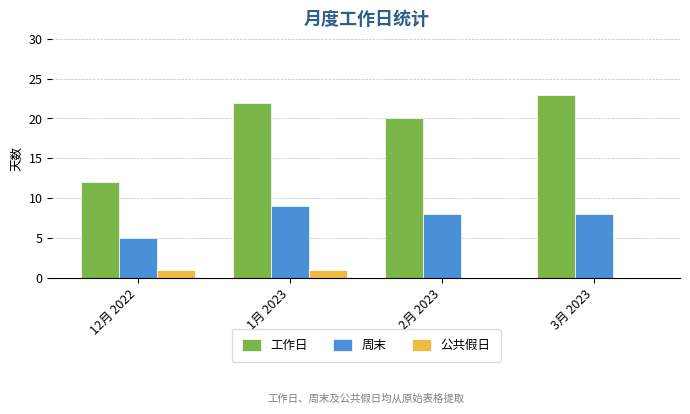

What is the average value of the 周末 series?

8